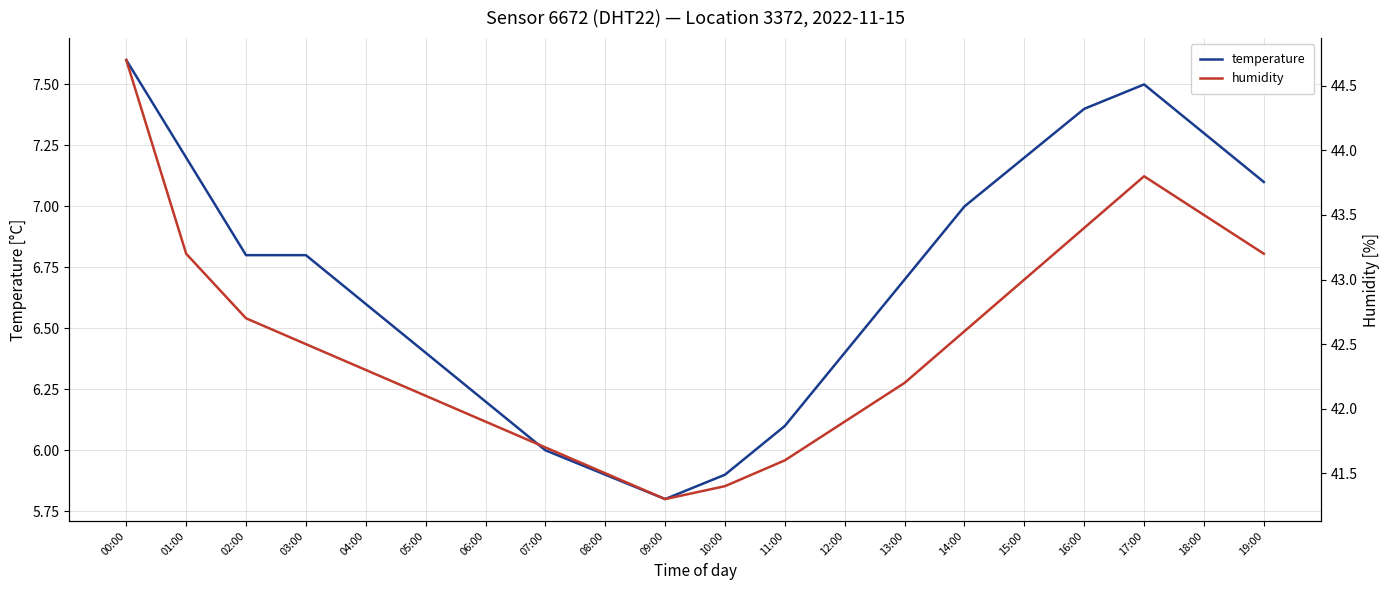

How many lines are shown in the chart?

2